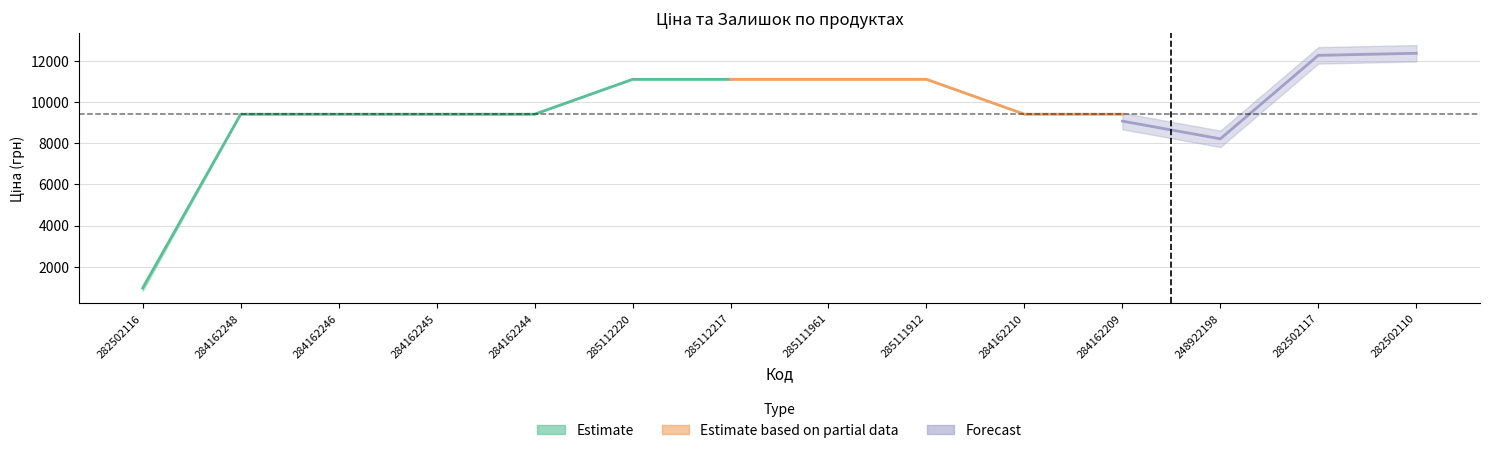

How many data points does each series have?

14